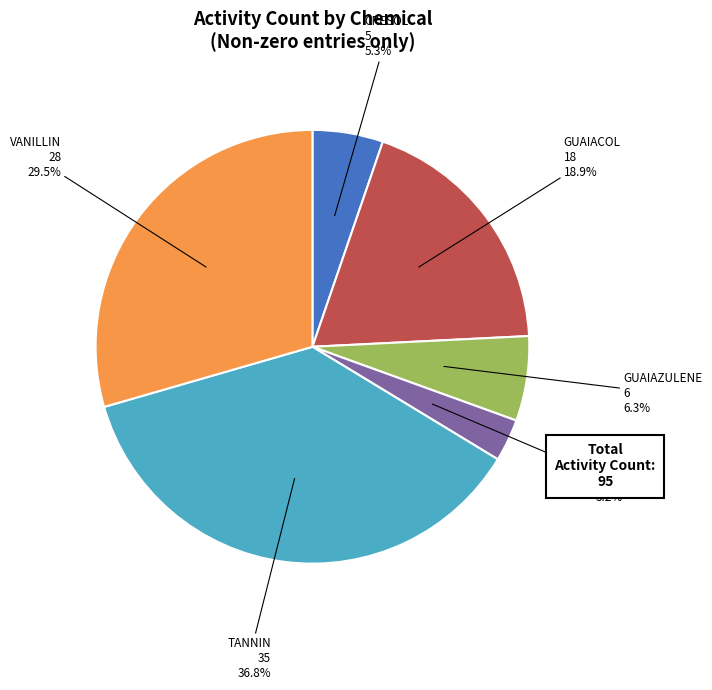

To the nearest percent, what is the difference between the largest and smallest slice percentages?

34%